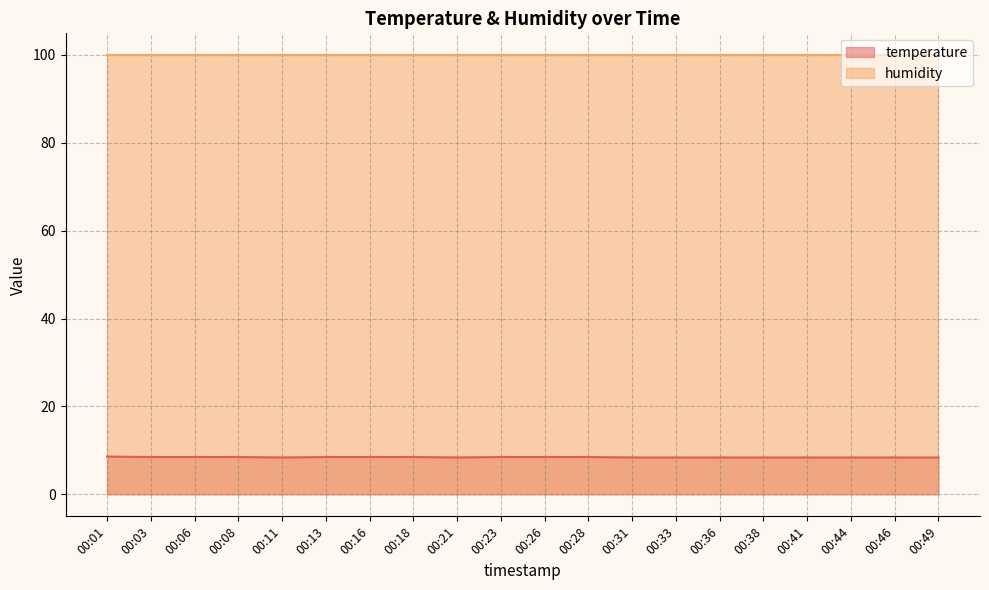

Between 00:06 and 00:26, which is larger?

00:06